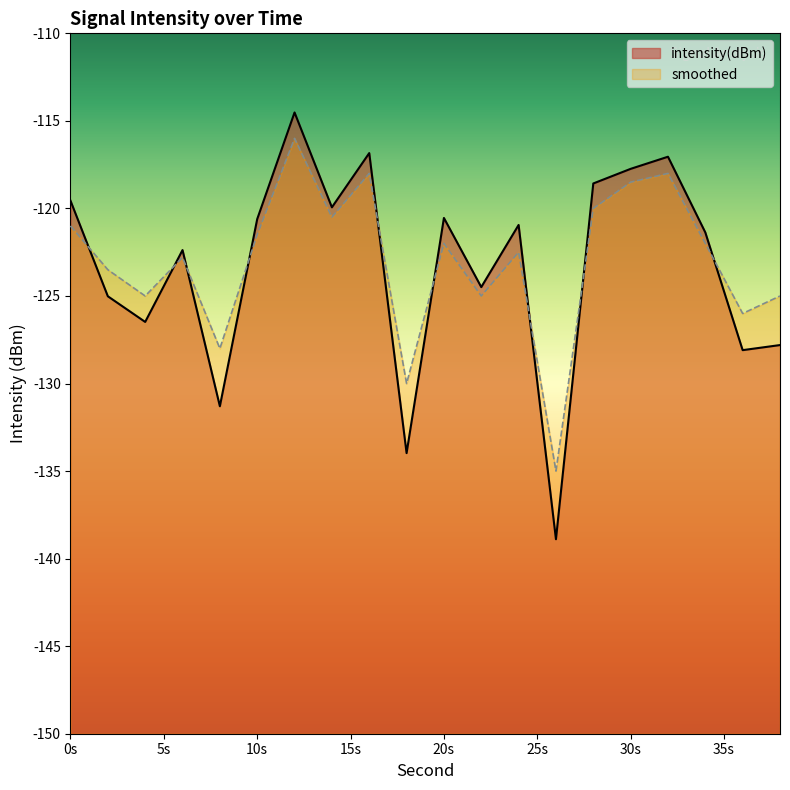

How many intersections are there between intensity(dBm) and smoothed?

9